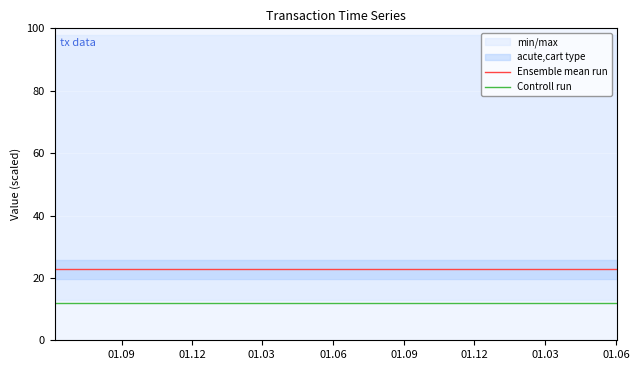

How many lines are shown in the chart?

2